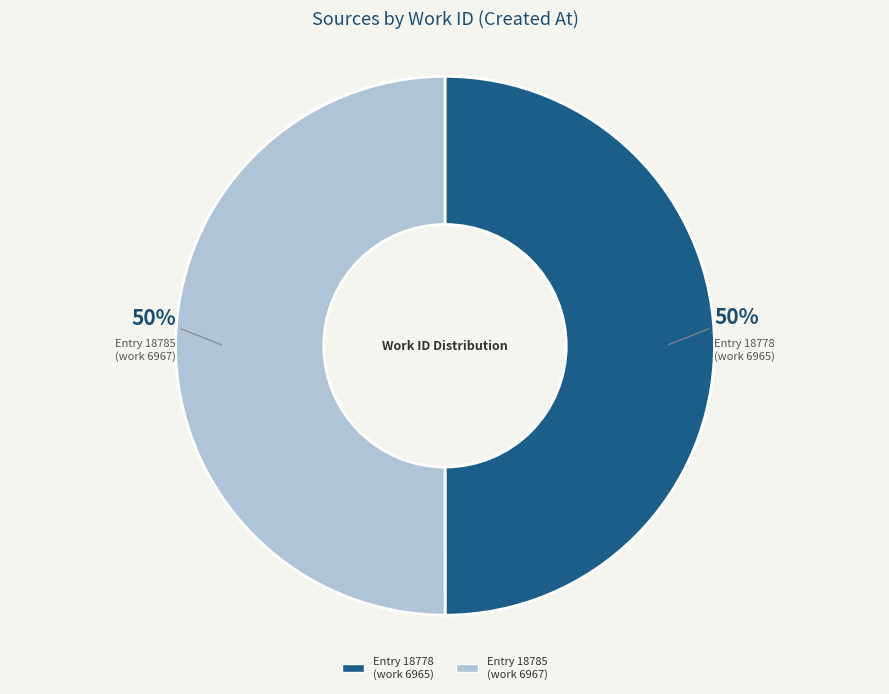

Is it true that Entry 18785 (work 6967) is 36% of the pie?

False